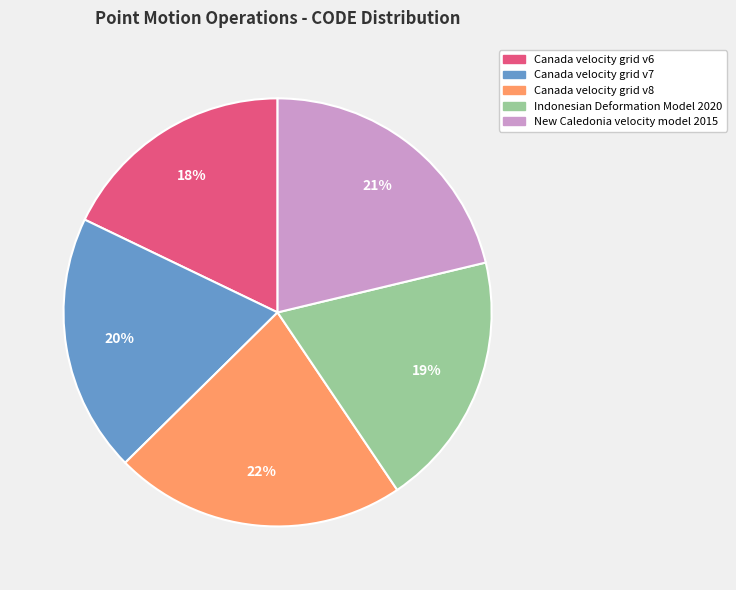

To the nearest percent, what is the difference between the largest and smallest slice percentages?

4%